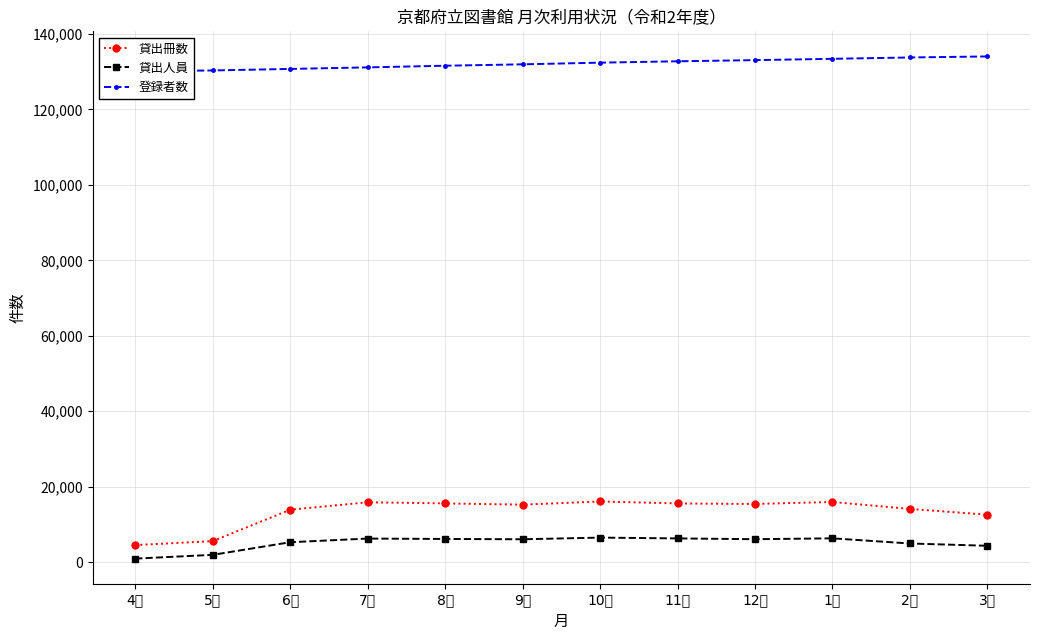

True or false: 貸出人員 and 貸出冊数 intersect in this chart.

False